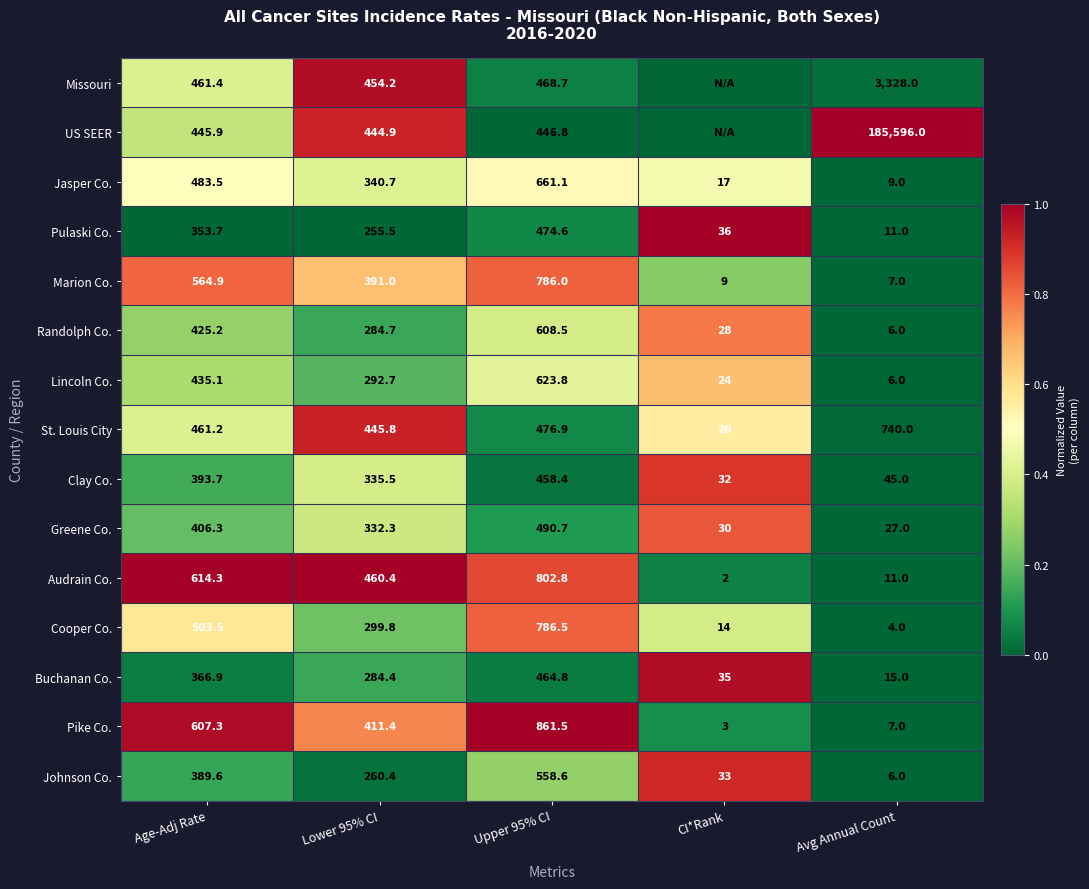

Rank the series at CI*Rank from highest to lowest value.

Pulaski Co., Buchanan Co., Johnson Co., Clay Co., Greene Co., Randolph Co., Lincoln Co., St. Louis City, Jasper Co., Cooper Co., Marion Co., Pike Co., Audrain Co., Missouri, US SEER